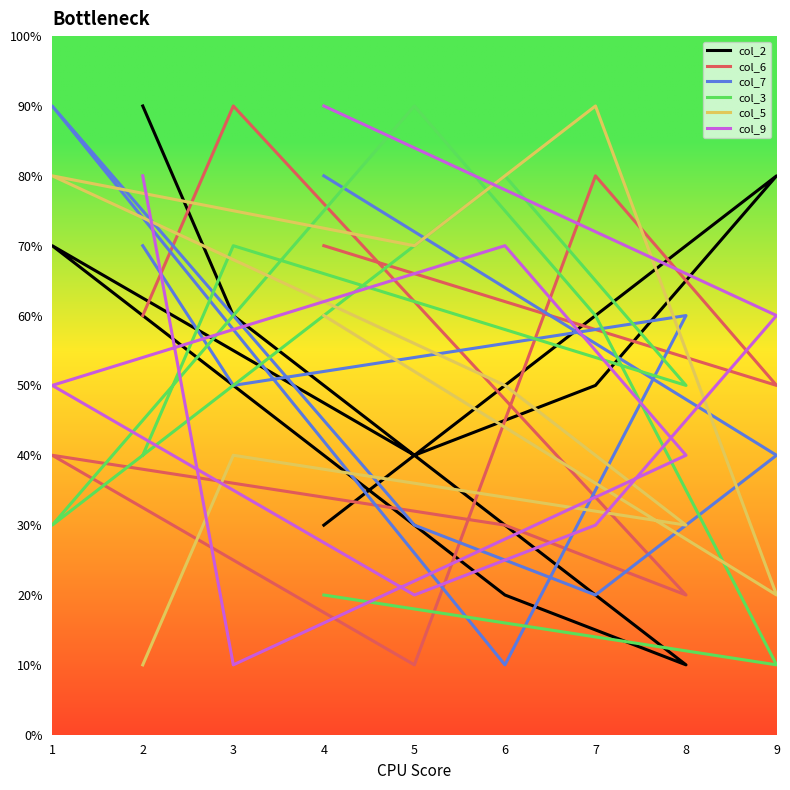

Rank the categories by col_3 value from highest to lowest.

5, 6, 3, 7, 8, 2, 1, 4, 9